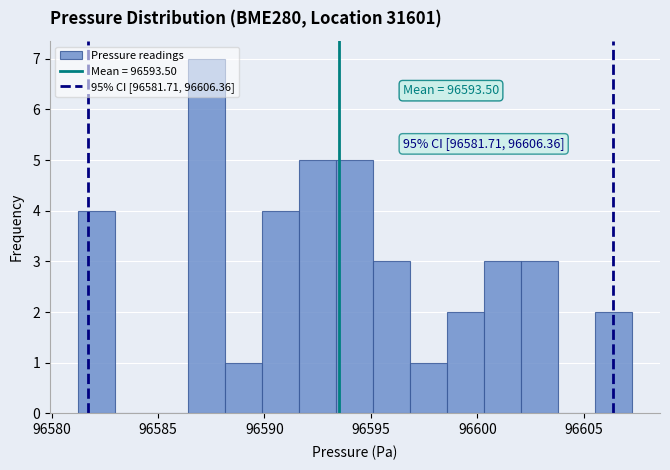

Read against the x-axis, roughly where is the centre of the tallest bar?

96587.5